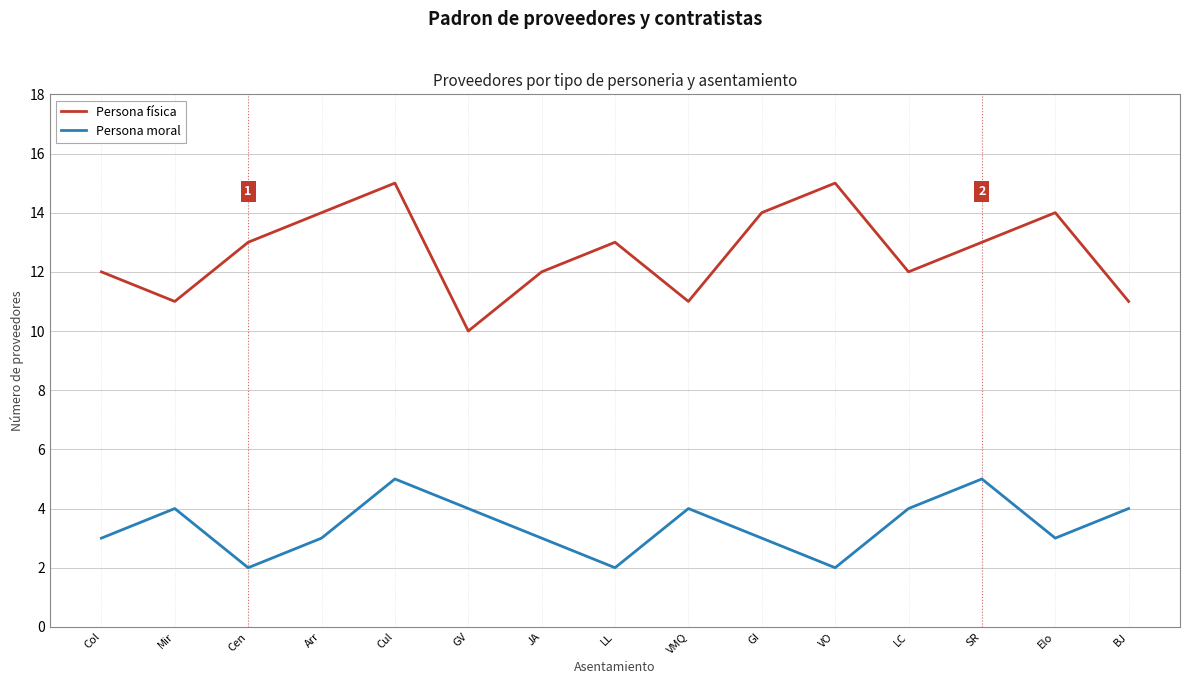

Rank the series by their maximum value, from lowest to highest.

Persona moral, Persona física